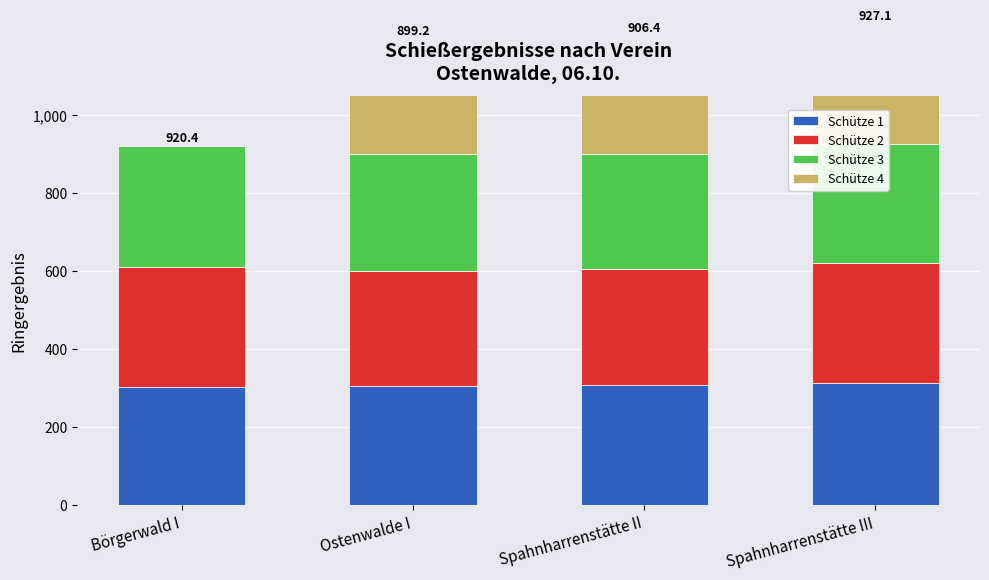

At which label does Schütze 2 first exceed 307?

Börgerwald I